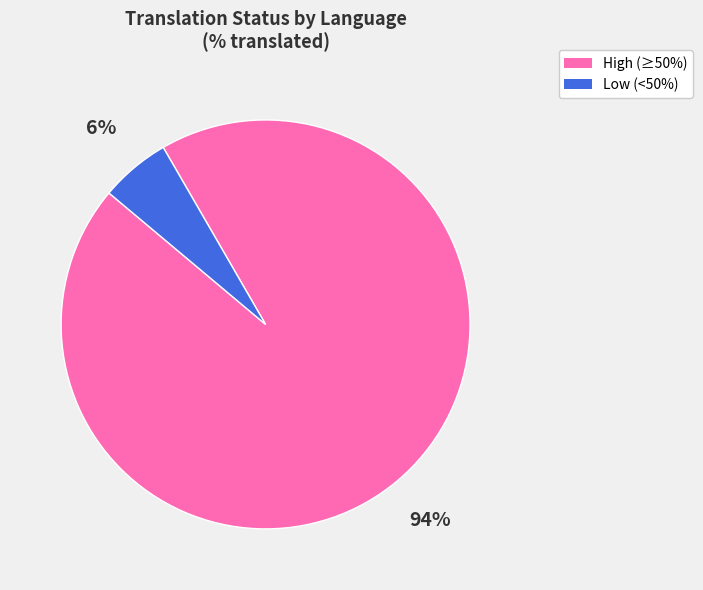

Count the number of slices in the pie.

2